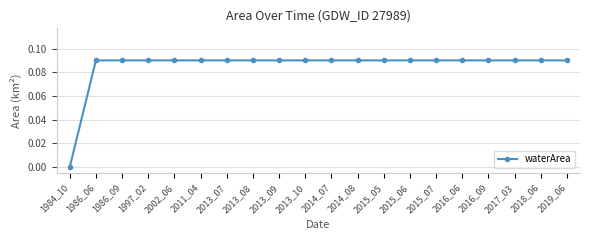

What is the sum of all values?

1.7